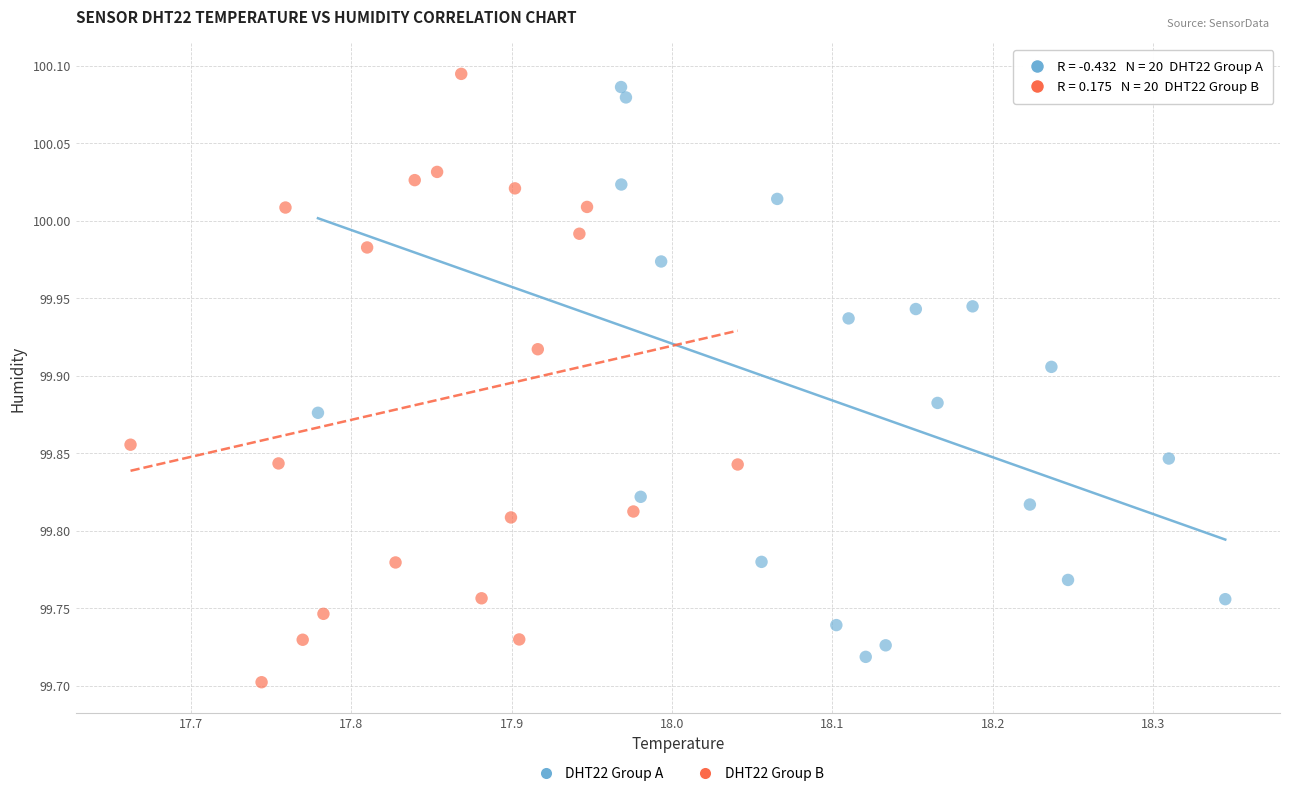

Which series contains the lowest Y value?

DHT22 Group B